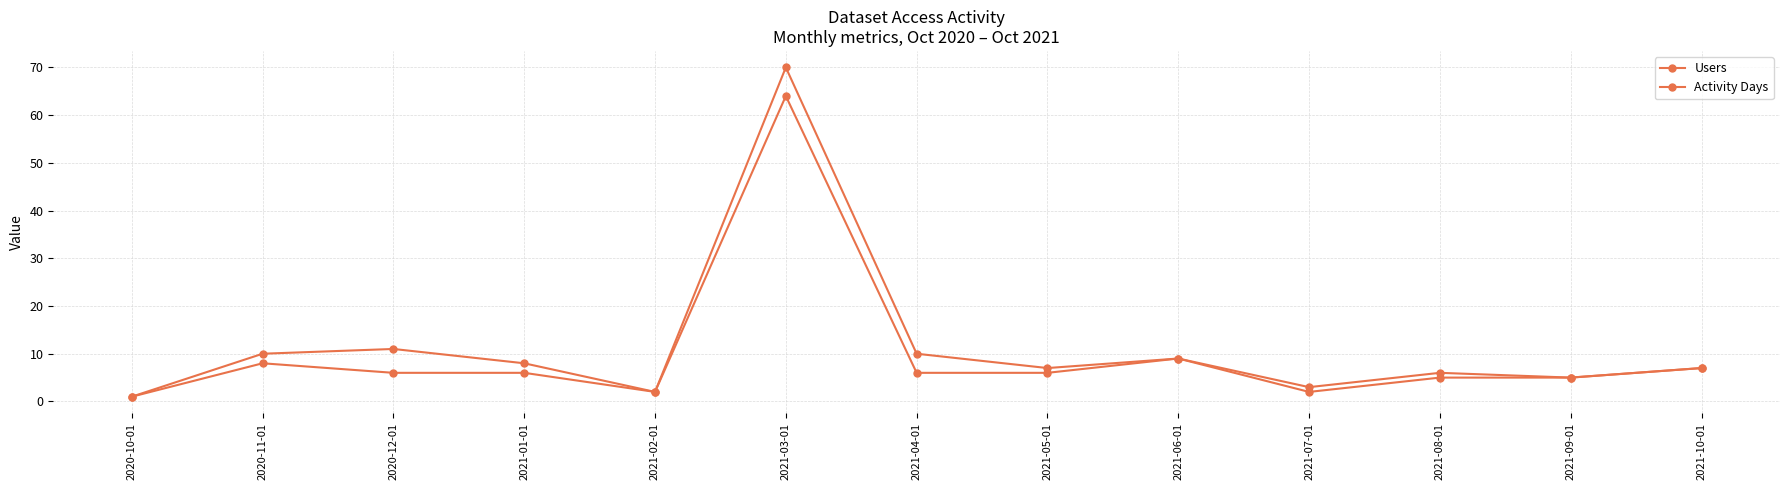

Count the number of data series in this chart.

2